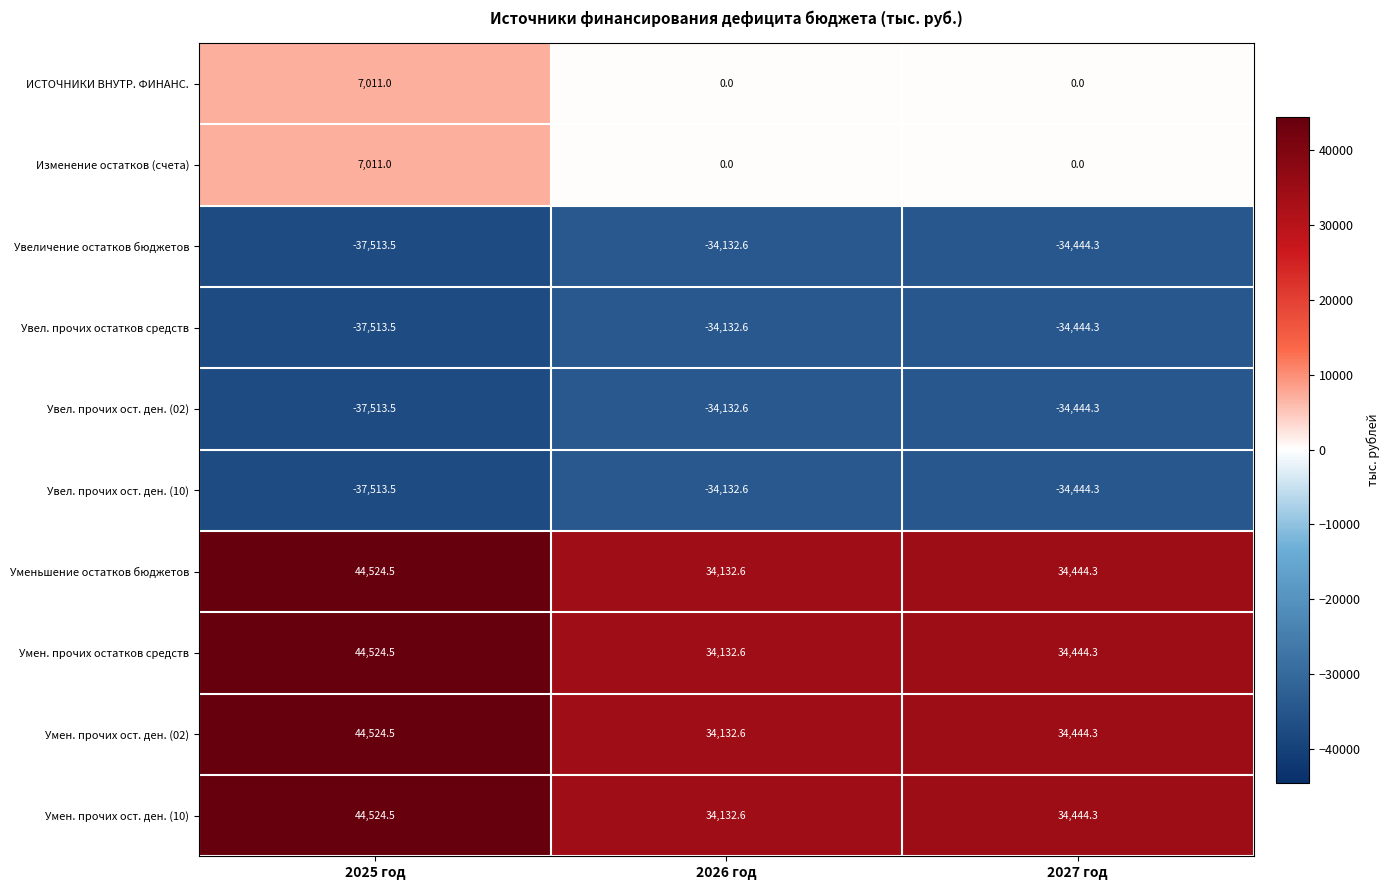

How many data points in Увел. прочих остатков средств are above -34444?

1